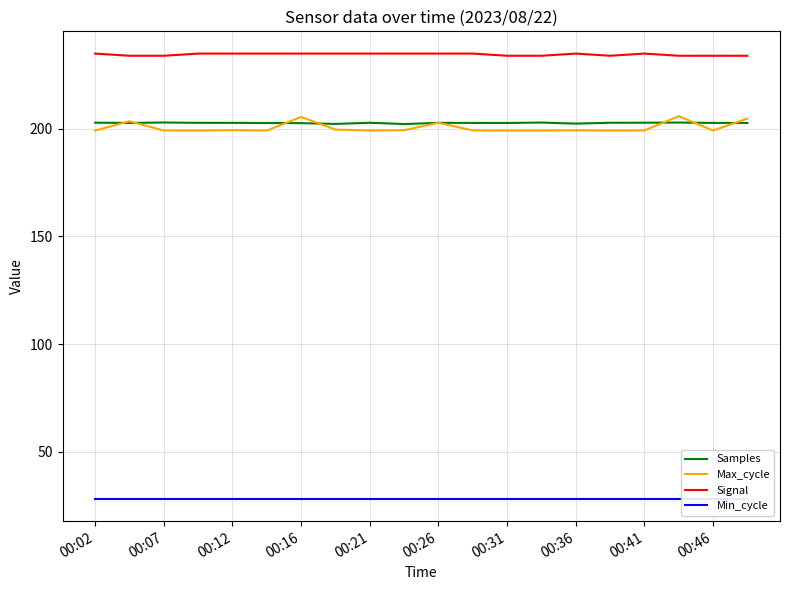

Where is Min_cycle nearest to the value 28?

00:02